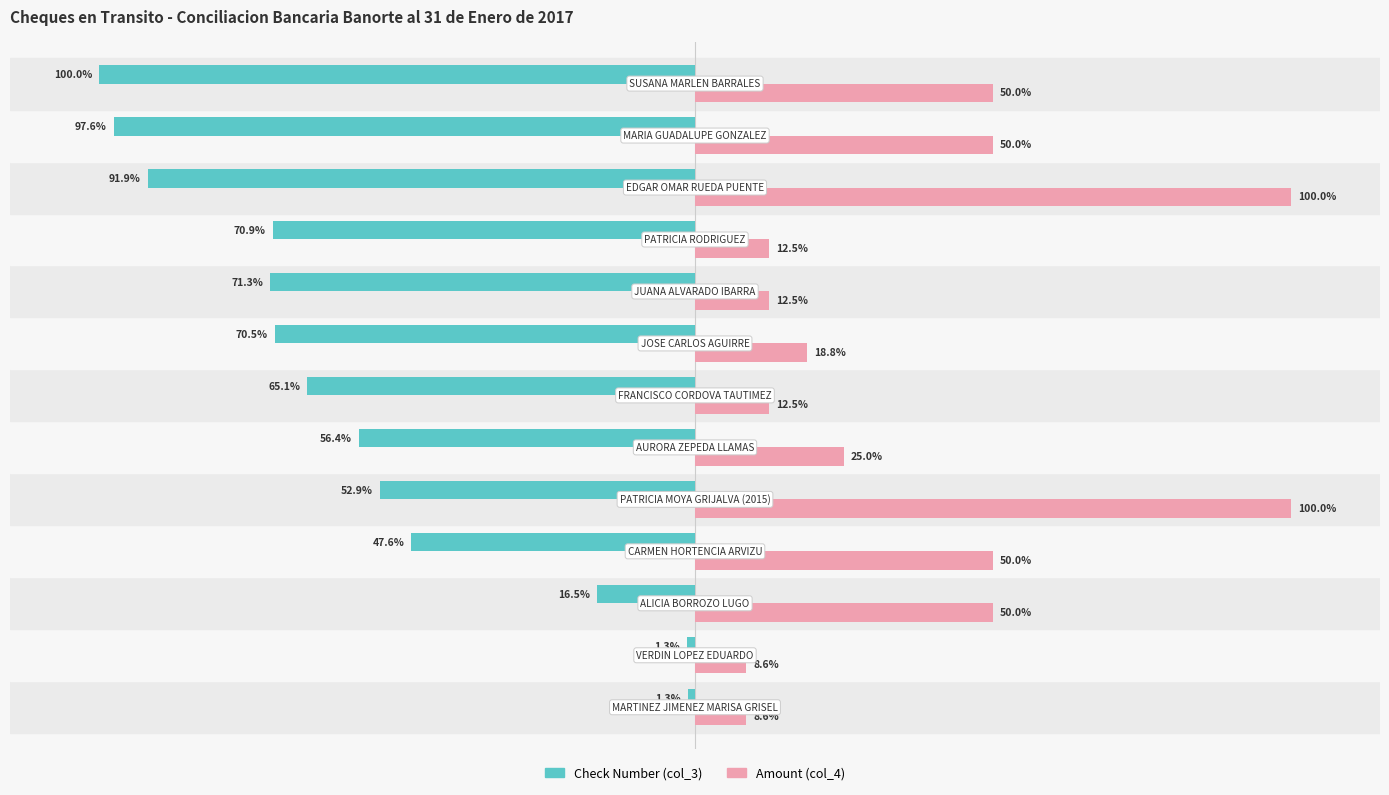

Which series has the largest range (max minus min)?

Check Number (col_3)